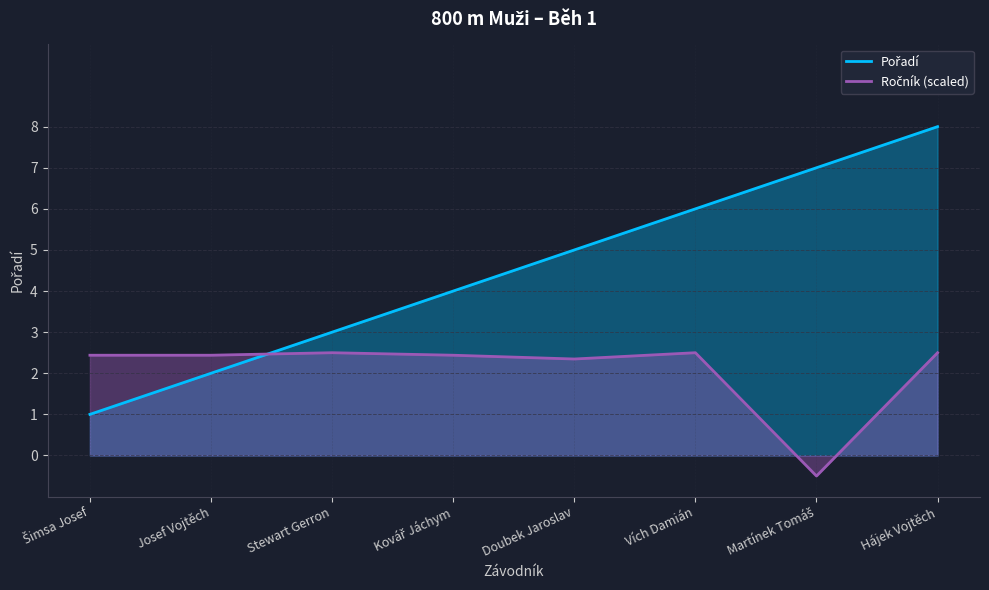

Which has a higher value, Martínek Tomáš or Doubek Jaroslav?

Martínek Tomáš